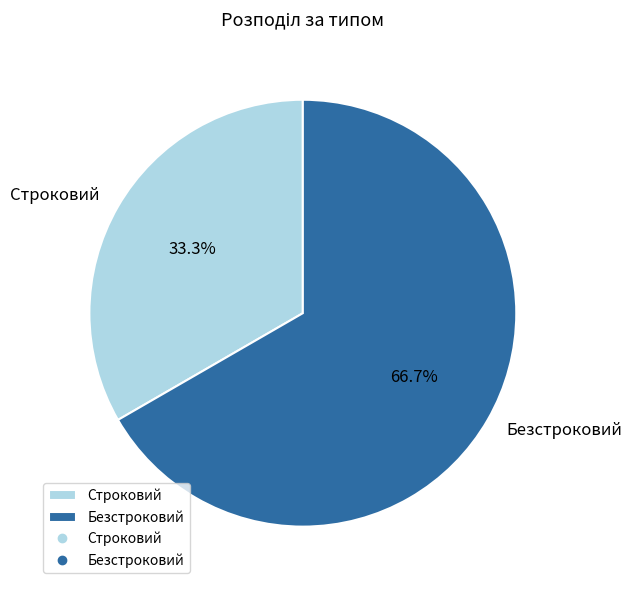

To the nearest percent, what is the average slice percentage?

50%